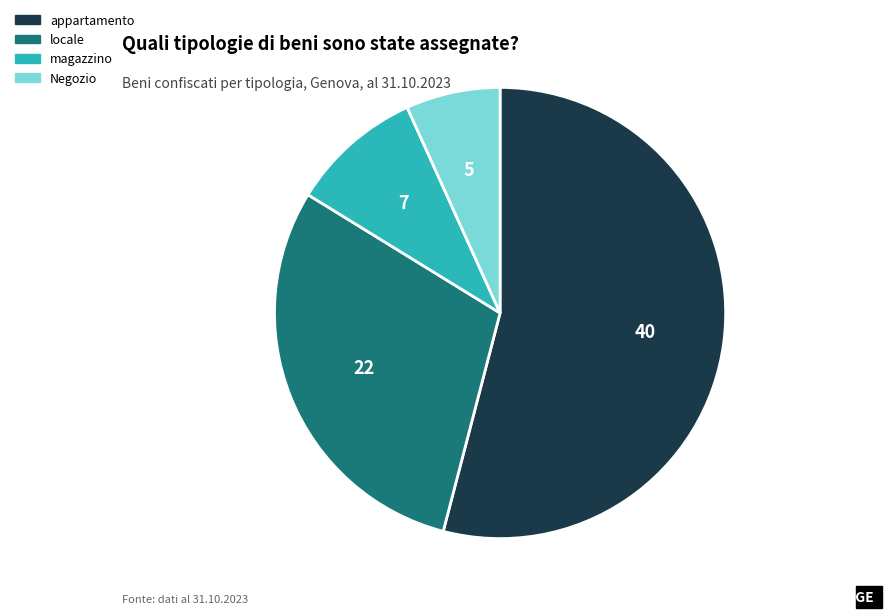

Do locale and magazzino together represent more than half of the pie?

No